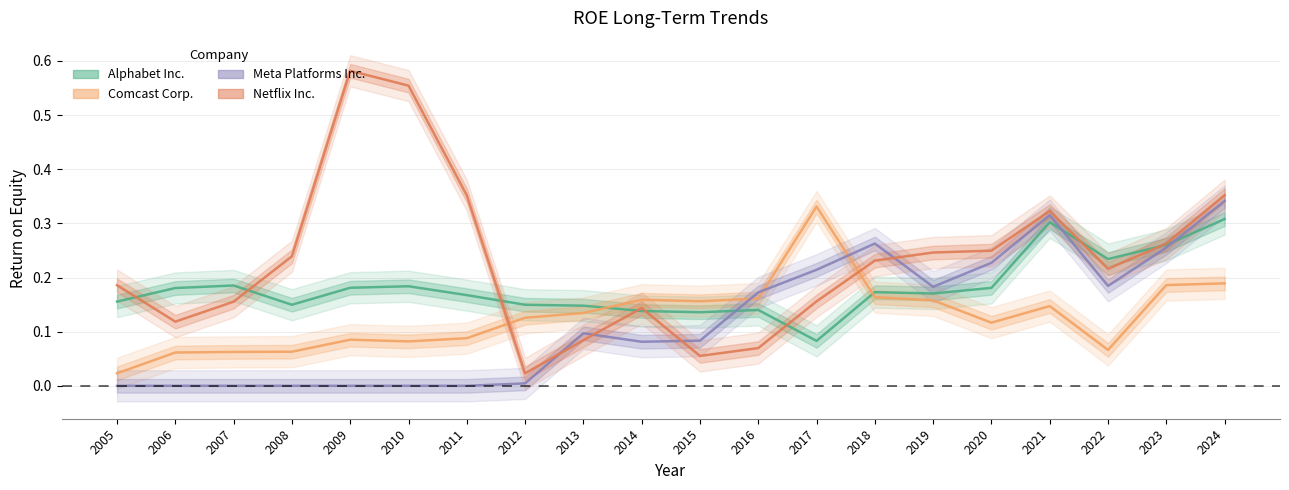

The value of Netflix Inc. at 2013 is 0.1. True or false?

True